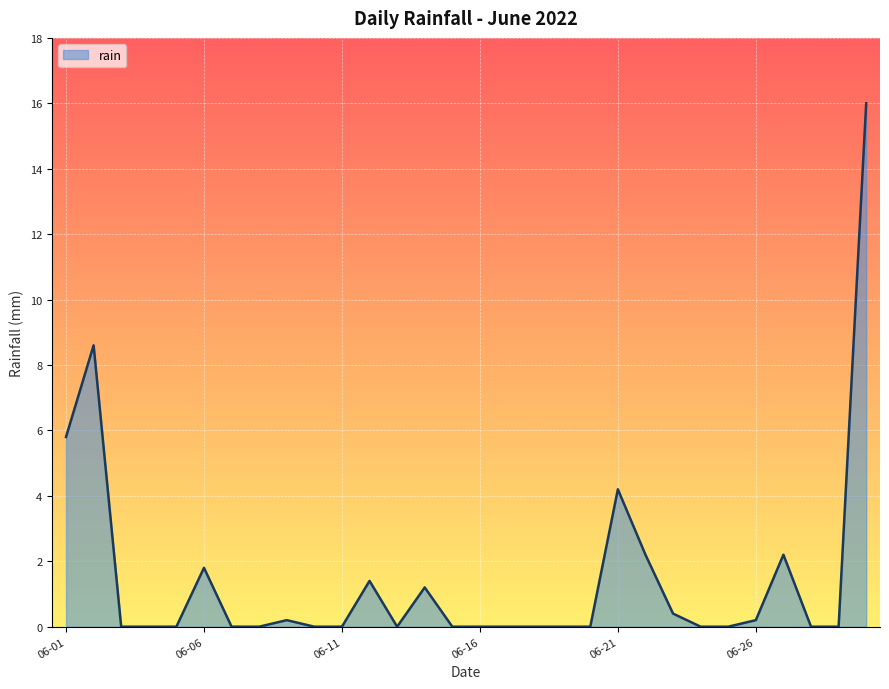

What is the difference between the maximum and minimum values?

16.0